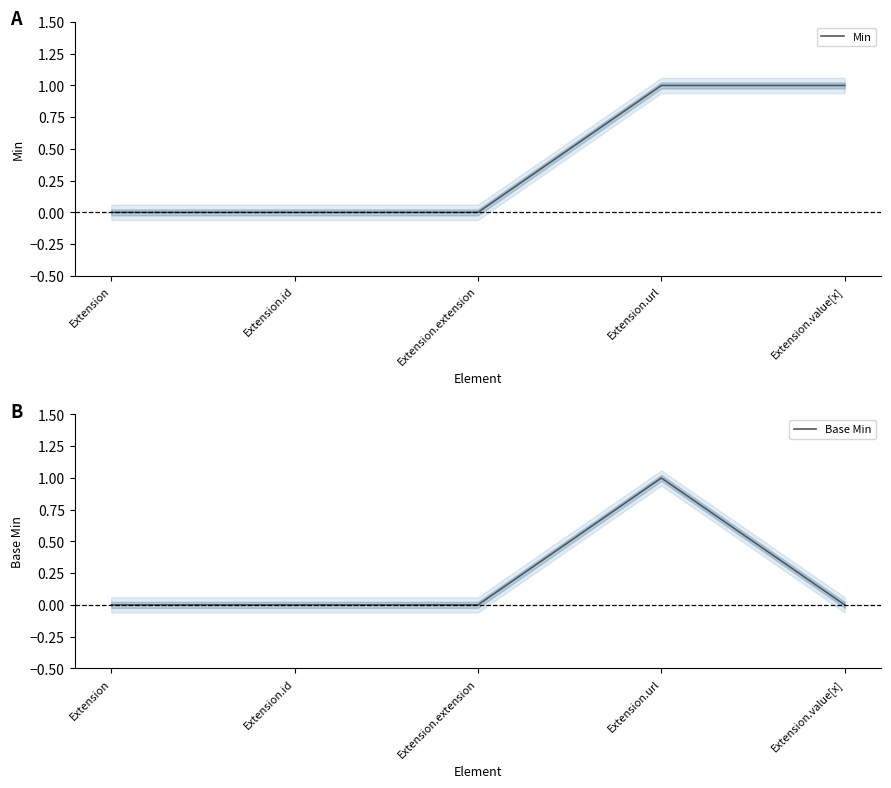

Is it true that Base Min equals 2 at Extension.url?

False